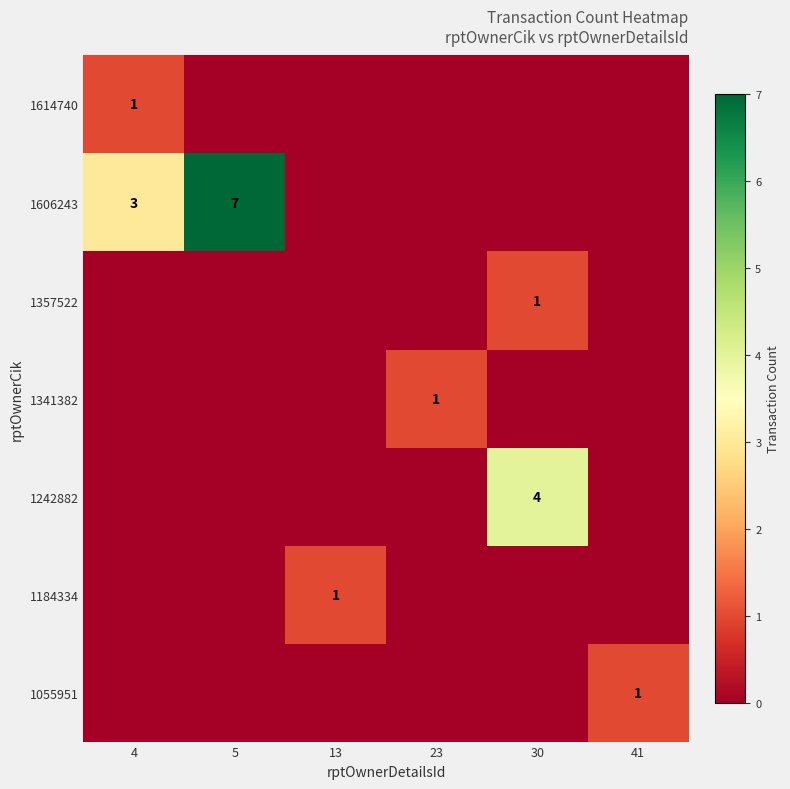

How many series are shown in this chart?

7